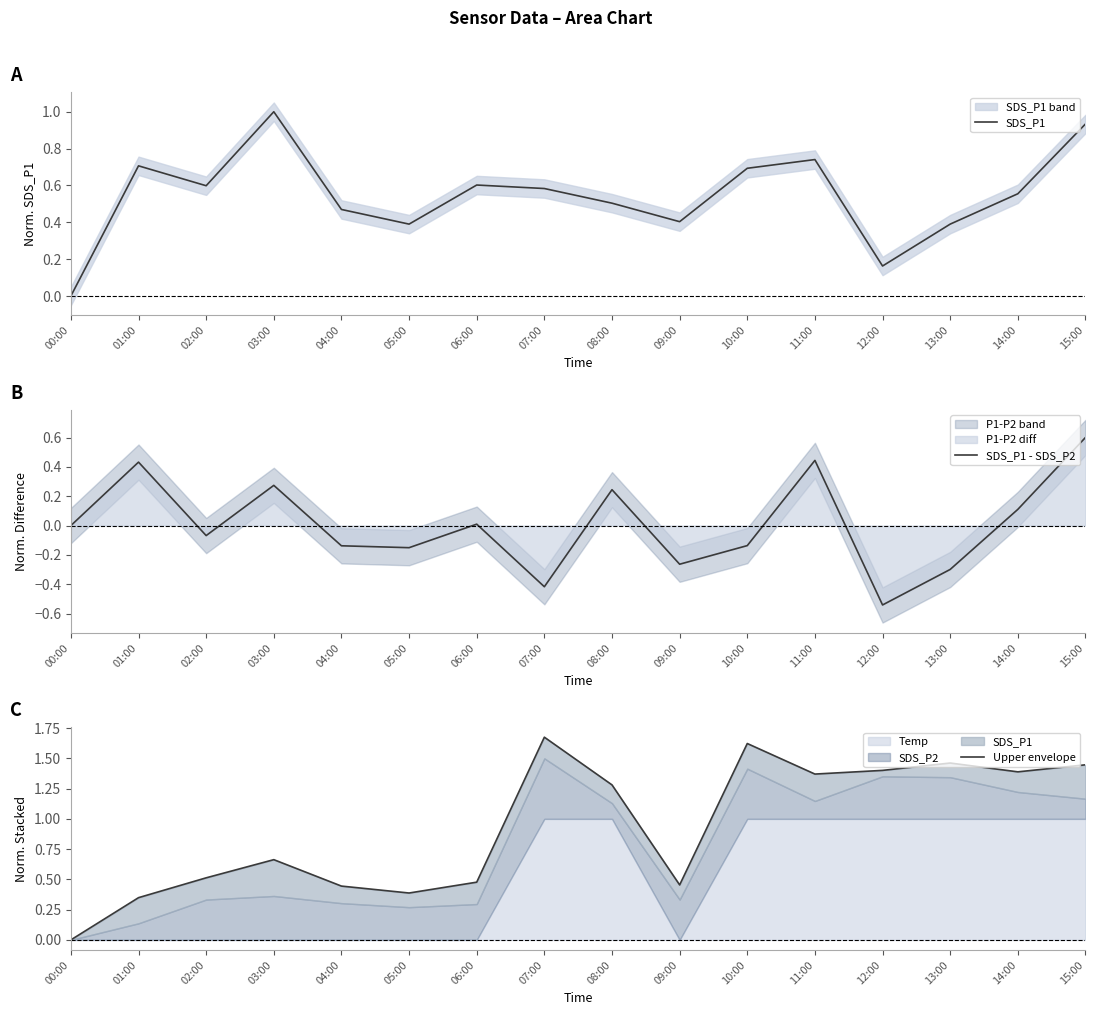

Count the number of data series in this chart.

3